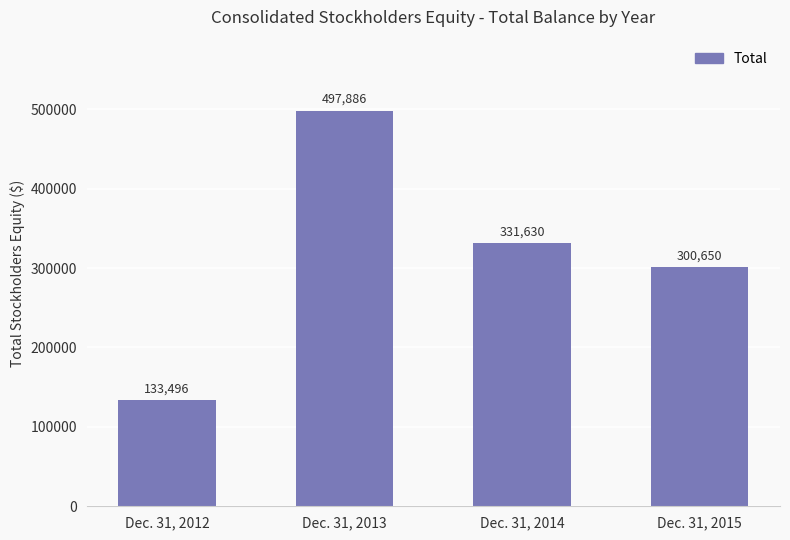

What is the difference between the values at Dec. 31, 2015 and Dec. 31, 2013?

197236